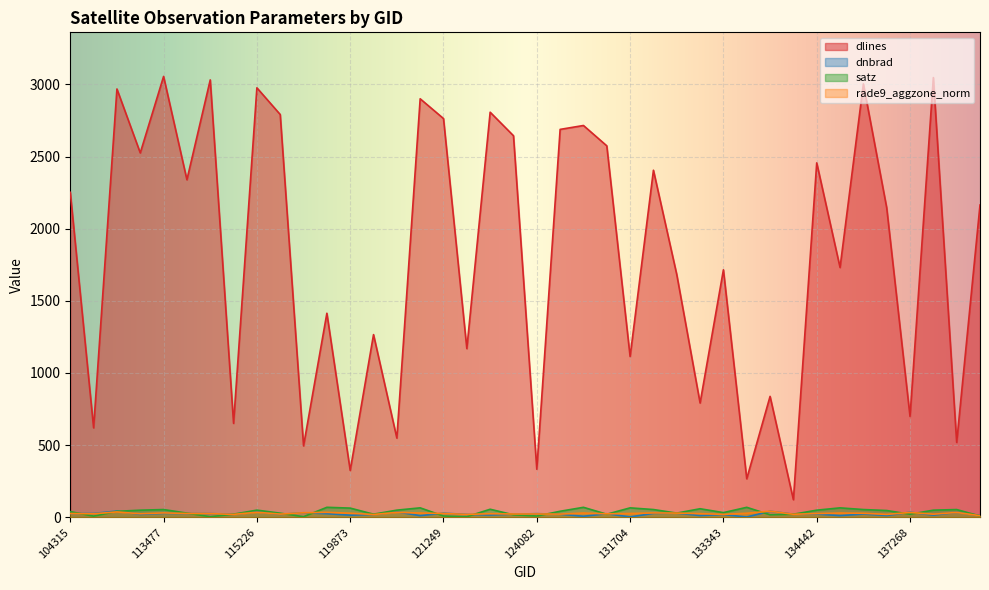

What is the label of the 21st point from the right?

123011